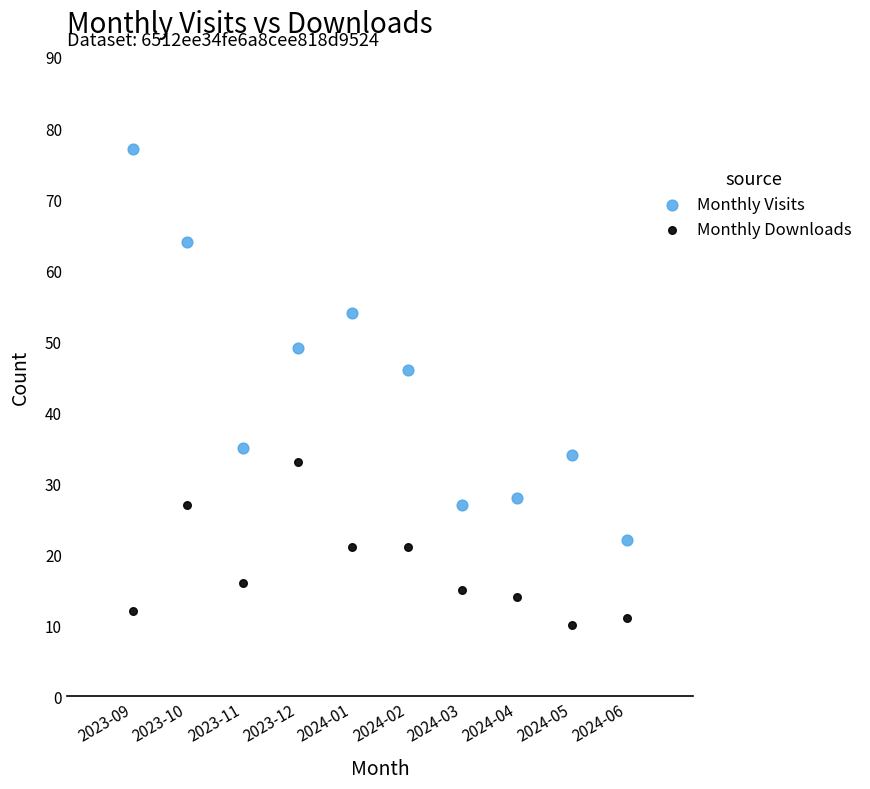

Which series has the widest spread of Y values?

Monthly Visits